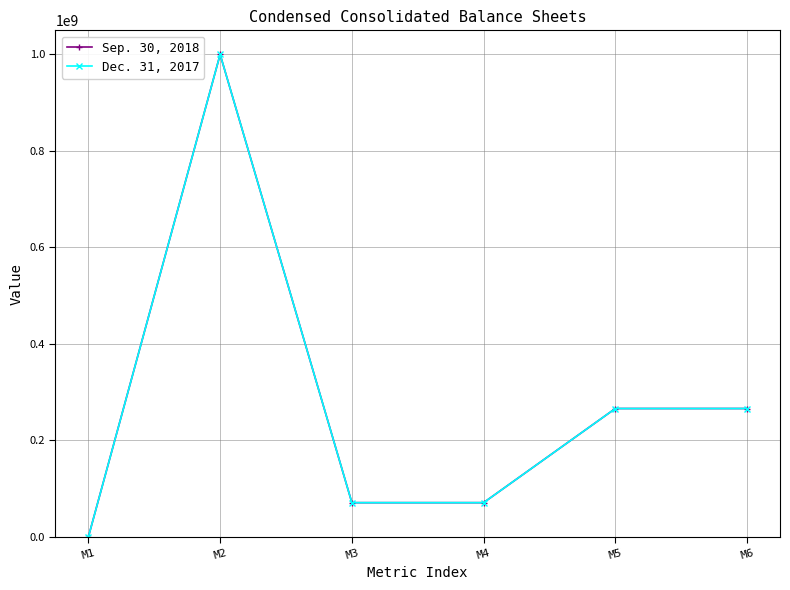

What is the difference between the maximum and minimum values in the Sep. 30, 2018 series?

1000000000